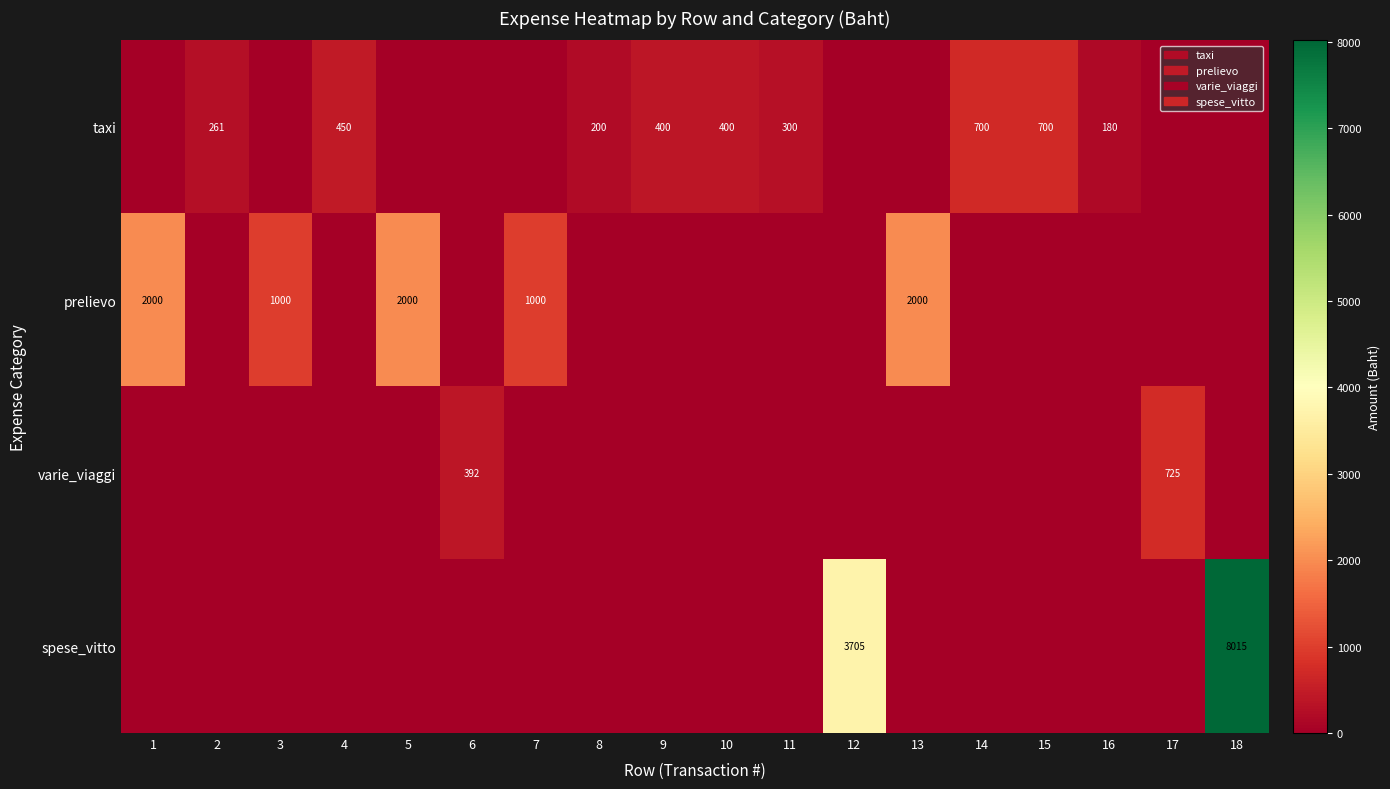

True or false: taxi has a value of 180 at 16.

True